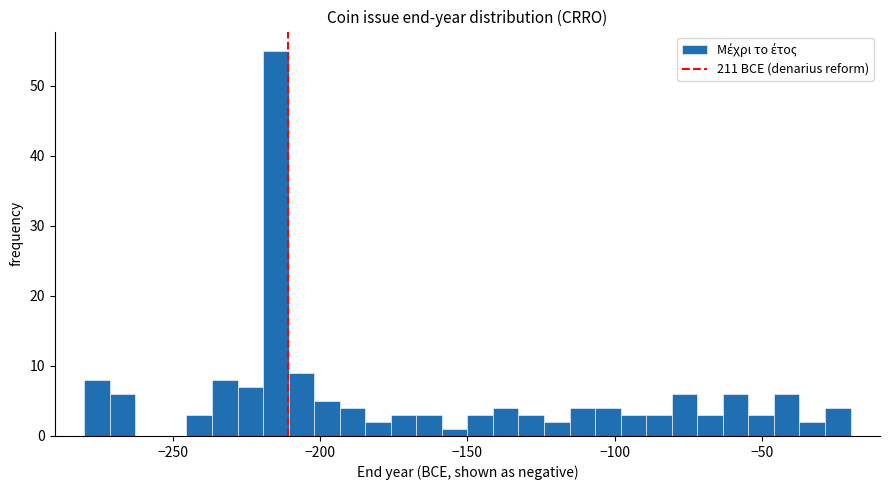

Around what value on the x-axis is the tallest bar? Give the approximate position of its centre, as read against the axis.

-215